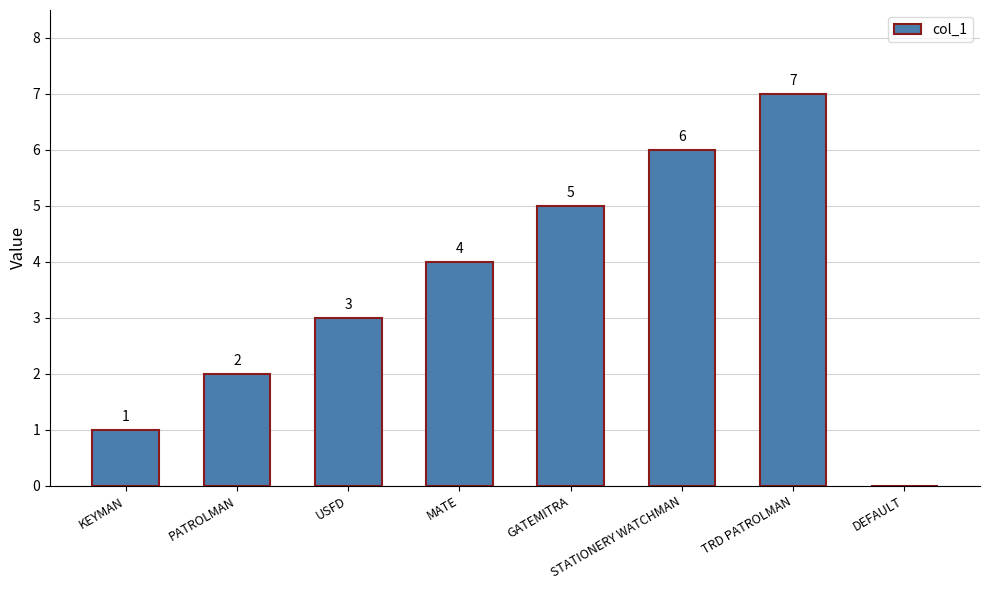

What is the maximum value shown in the chart?

7